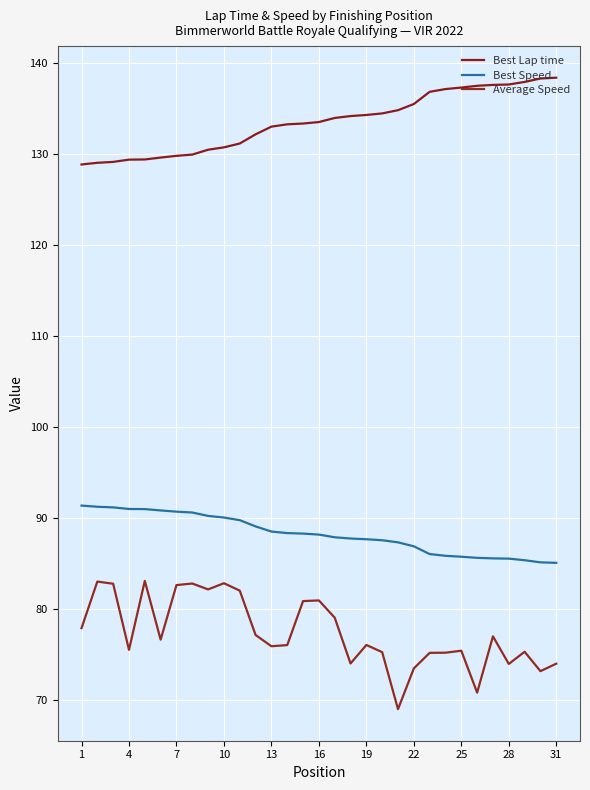

How many lines are shown in the chart?

3